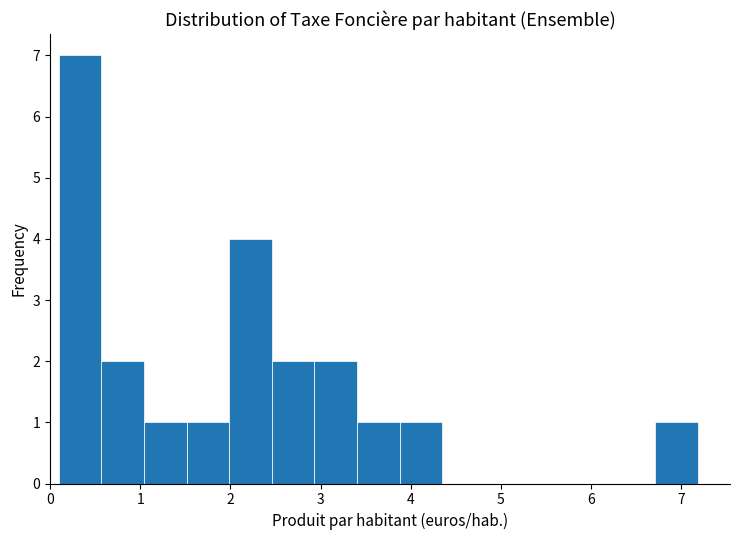

Reading left to right, list every bar in this chart as the range it spans on the x-axis followed by its height. Neither the bar edges nor the heights are printed on the chart, so give them approximately, as read against the axes.

0.1 to 0.6: 7
0.6 to 1.0: 2
1.0 to 1.5: 1
1.5 to 2.0: 1
2.0 to 2.5: 4
2.5 to 2.9: 2
2.9 to 3.4: 2
3.4 to 3.9: 1
3.9 to 4.4: 1
4.4 to 4.8: 0
4.8 to 5.3: 0
5.3 to 5.8: 0
5.8 to 6.2: 0
6.2 to 6.7: 0
6.7 to 7.2: 1